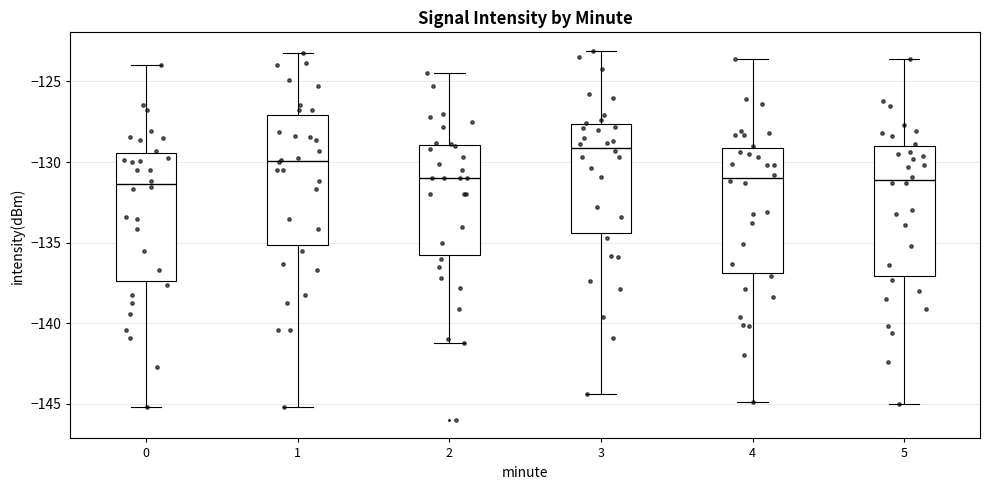

Where is the lower edge of the box at x = 3 on the y-axis? The values are not printed on the chart, so give them approximately, as read against the axis.

-134.5